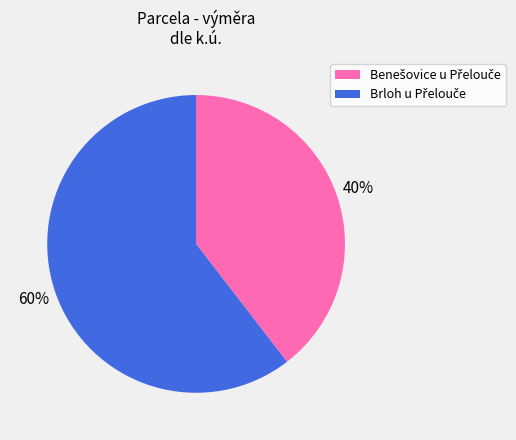

To the nearest percent, what is the average slice percentage?

50%